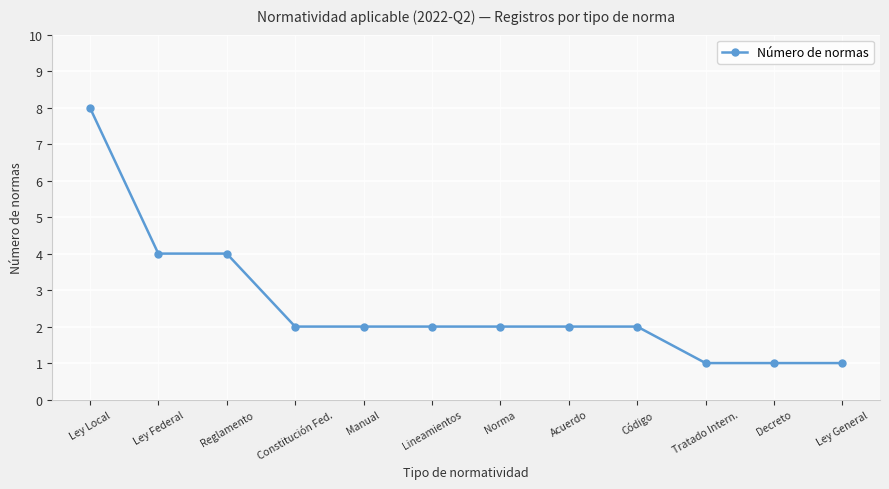

The value at Constitución Fed. is 2. True or false?

True